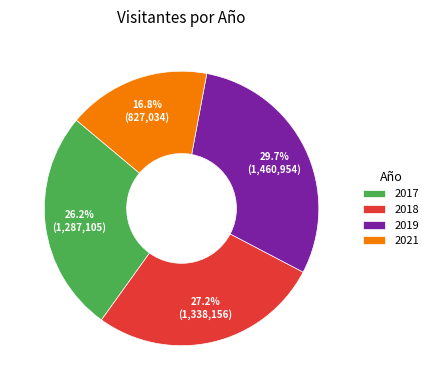

What is the smallest slice in the pie chart?

2021